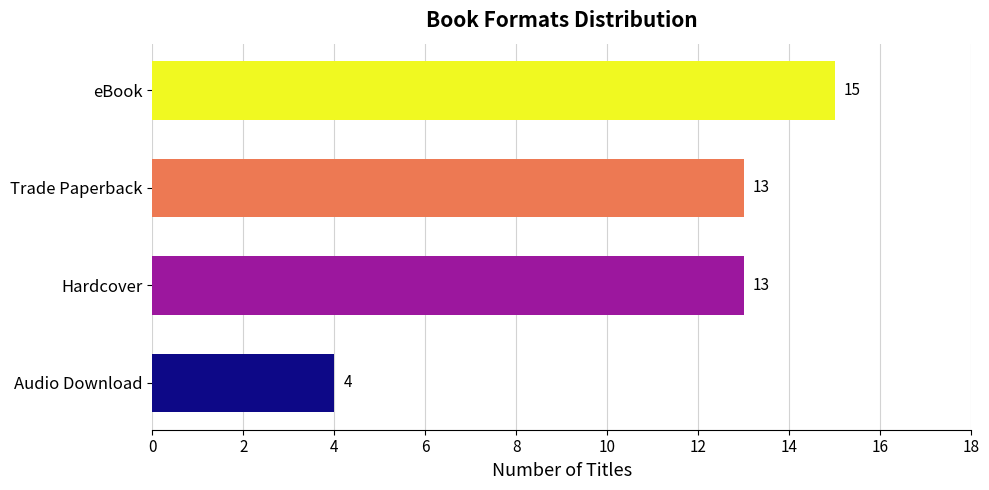

At which category does the chart reach its peak across all series?

eBook